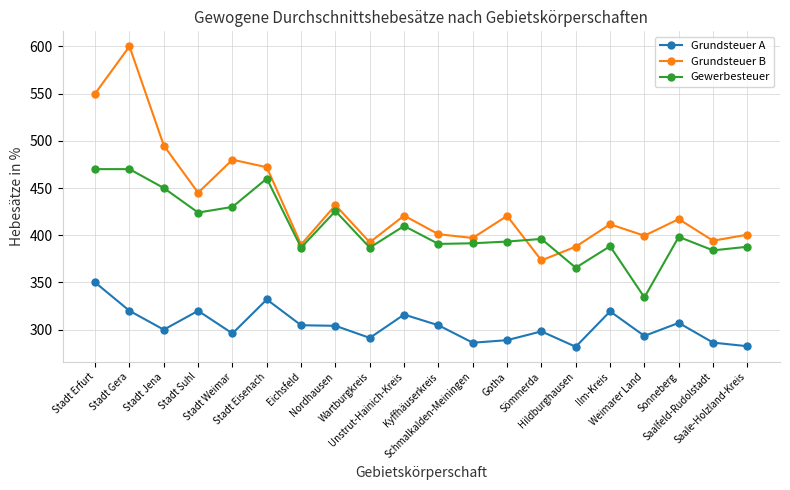

True or false: Gewerbesteuer and Grundsteuer A intersect in this chart.

False